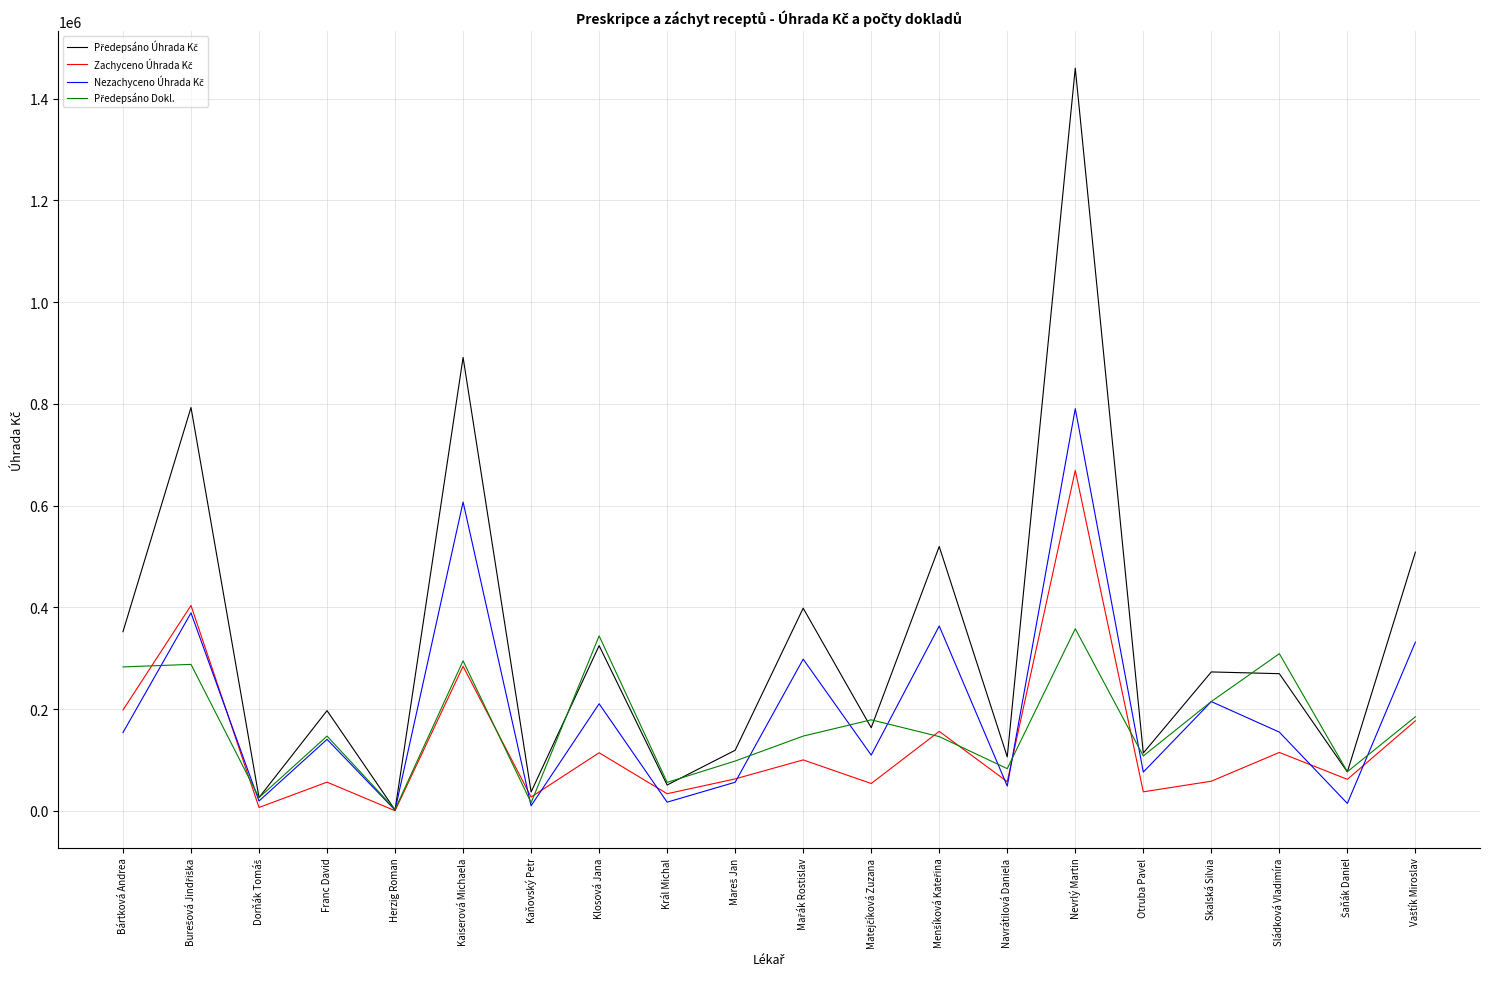

What is the spread (max minus min) of values at Kaiserová Michaela?

607185.0